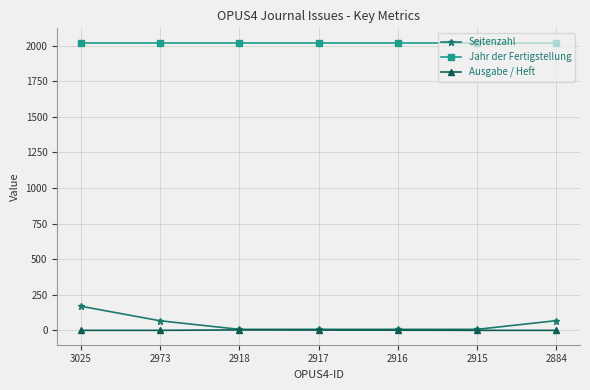

Is the value of Seitenzahl at 2973 greater than the value of Jahr der Fertigstellung at 2884?

No